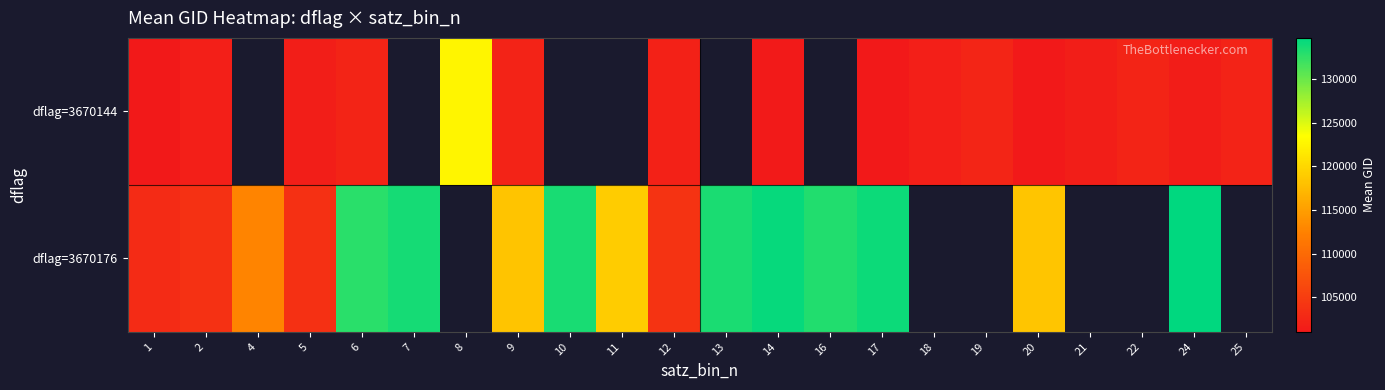

How many distinct data groups are displayed?

2